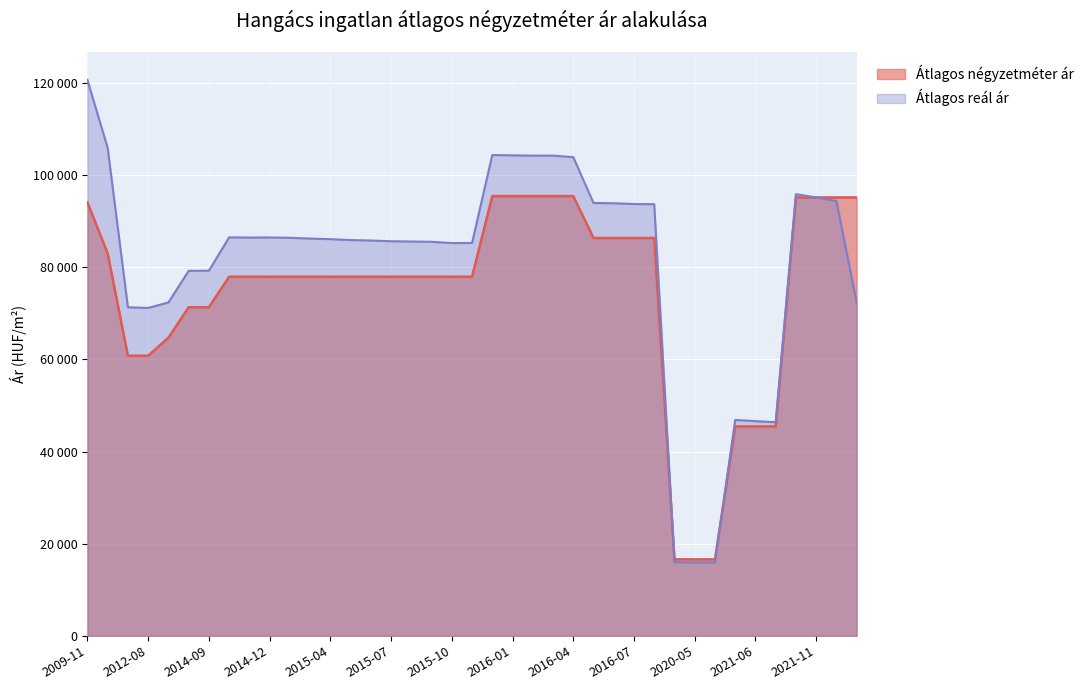

What is the label of the 5th point from the left?

2014-04